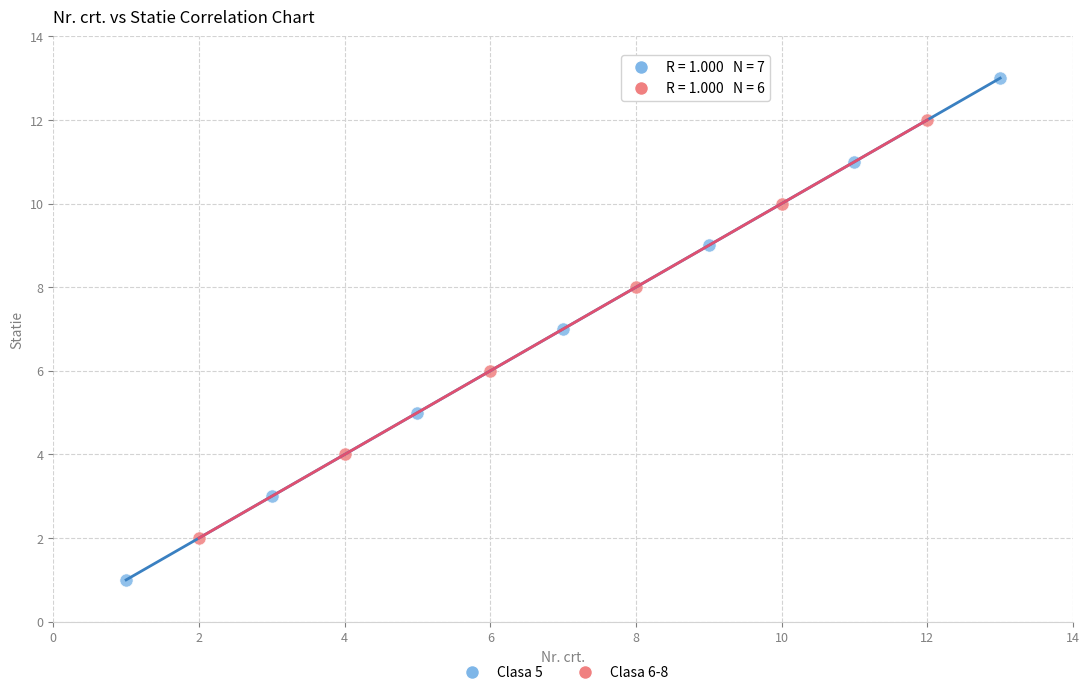

Which series has the largest Y range (max minus min)?

Clasa 5